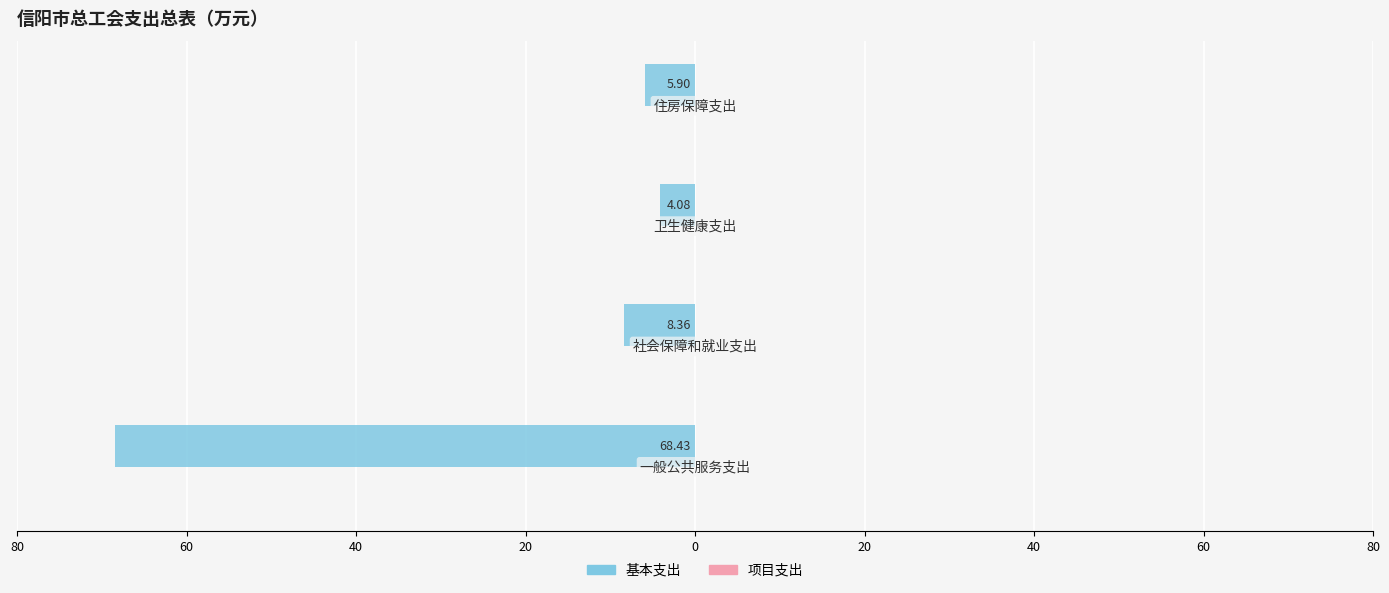

Does the chart contain any negative values?

Yes